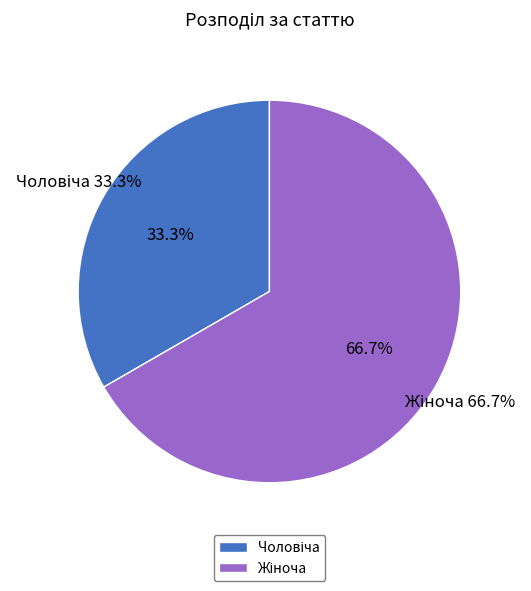

To the nearest percent, what is the average slice percentage?

50%